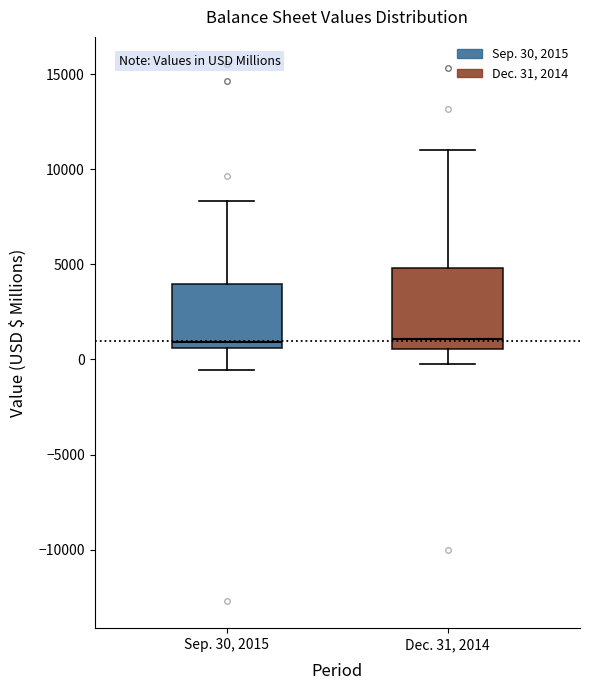

Which box is the tallest, from its lower edge to its upper edge?

Dec. 31, 2014